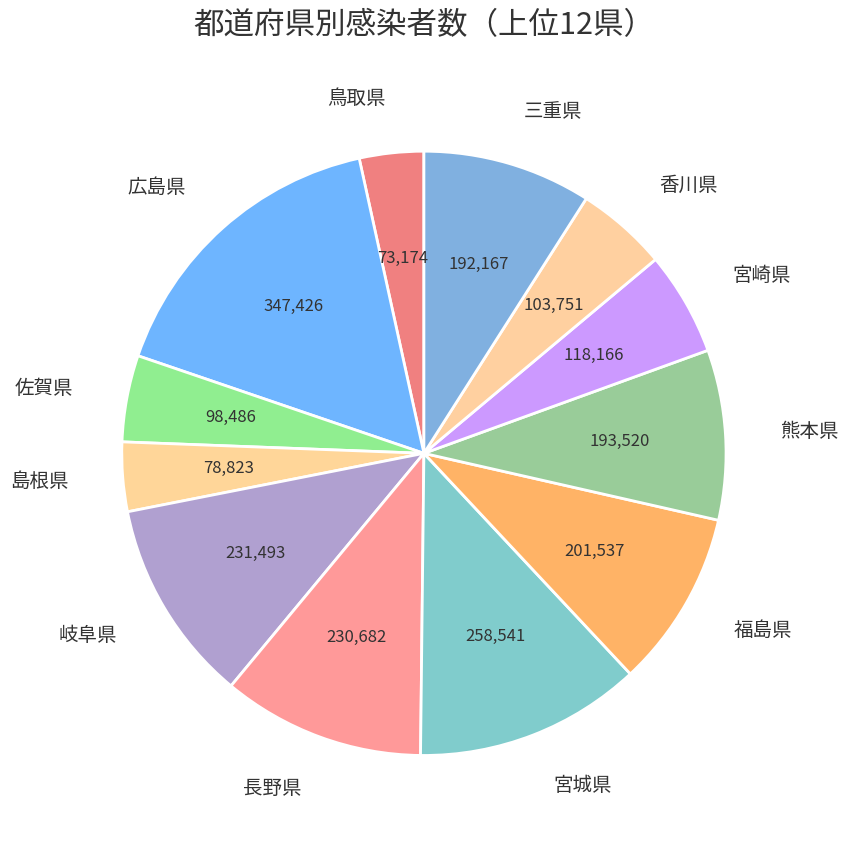

What is the largest slice in the pie chart?

広島県